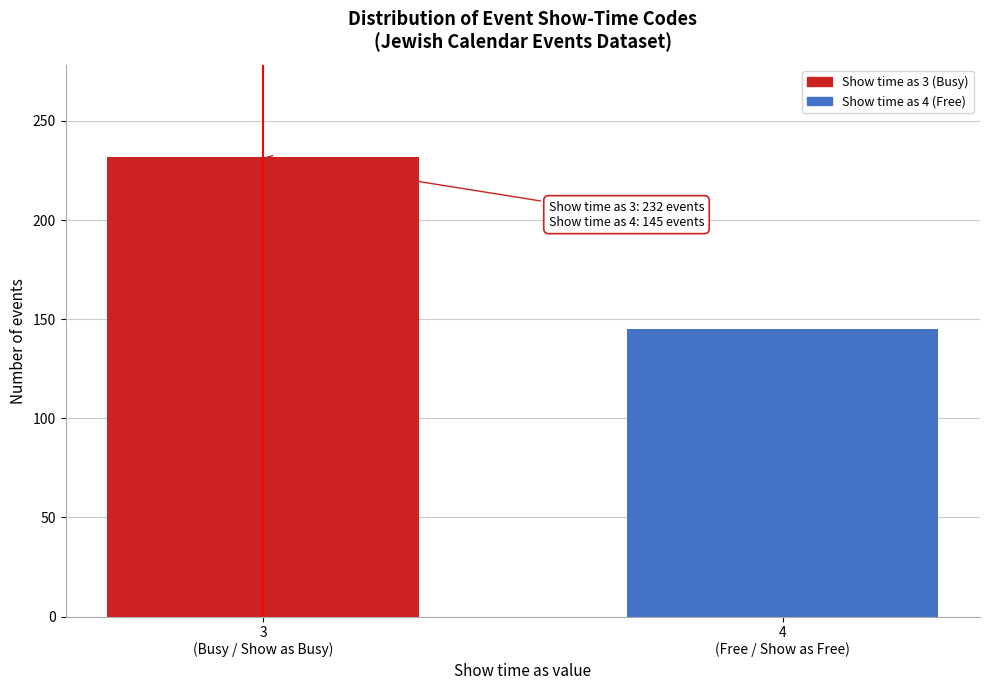

Reading left to right, what are all the values shown in this chart?

232	145